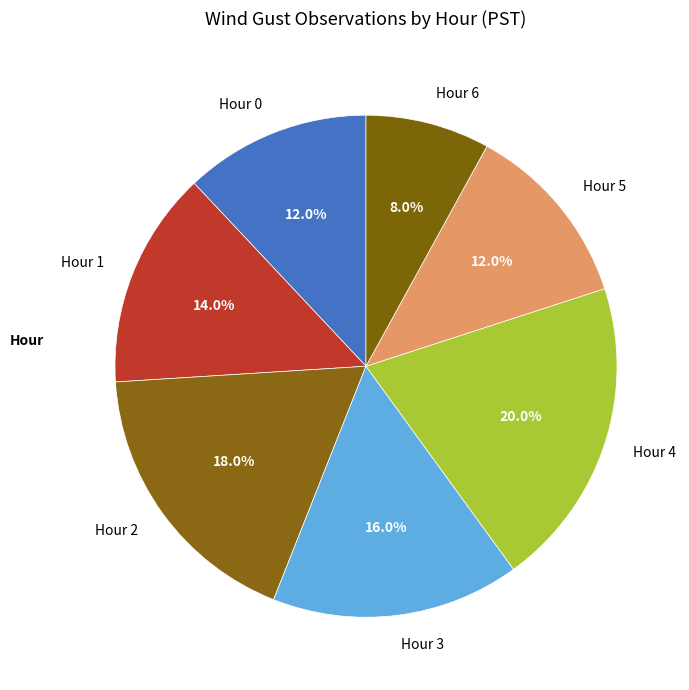

To the nearest percent, what portion does Hour 4 represent?

20%